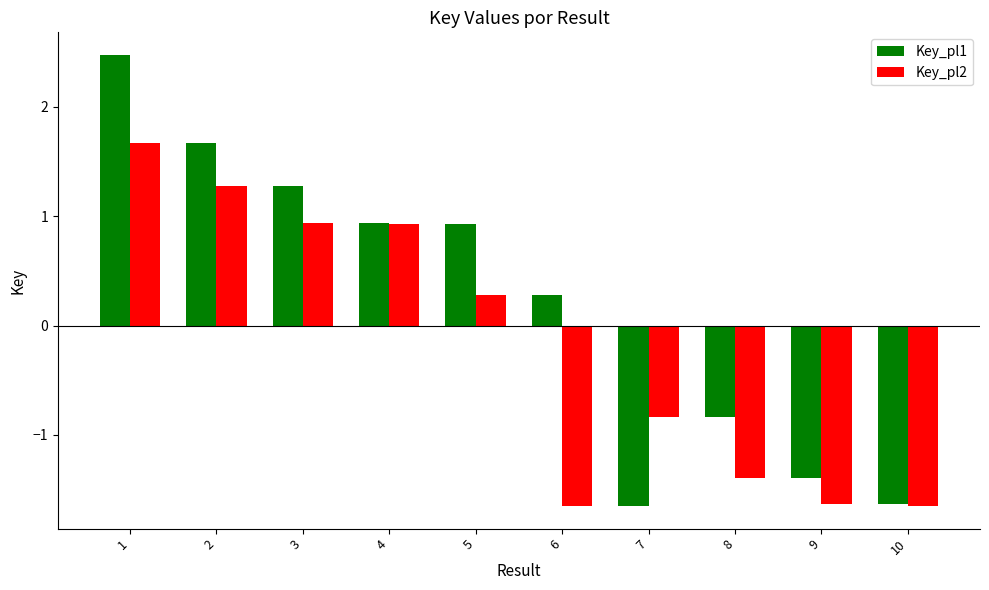

At 1, list the series in order from largest to smallest.

Key_pl1, Key_pl2